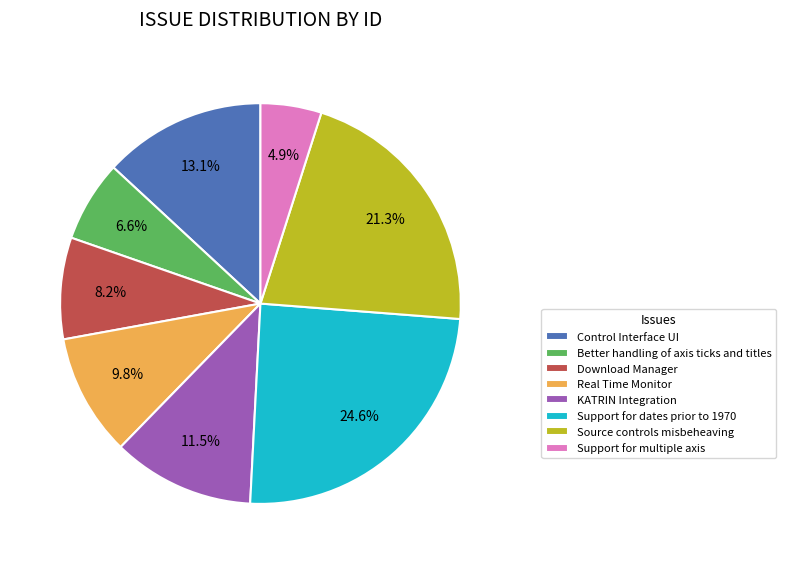

How much of the chart is everything except Control Interface UI?

86.9%